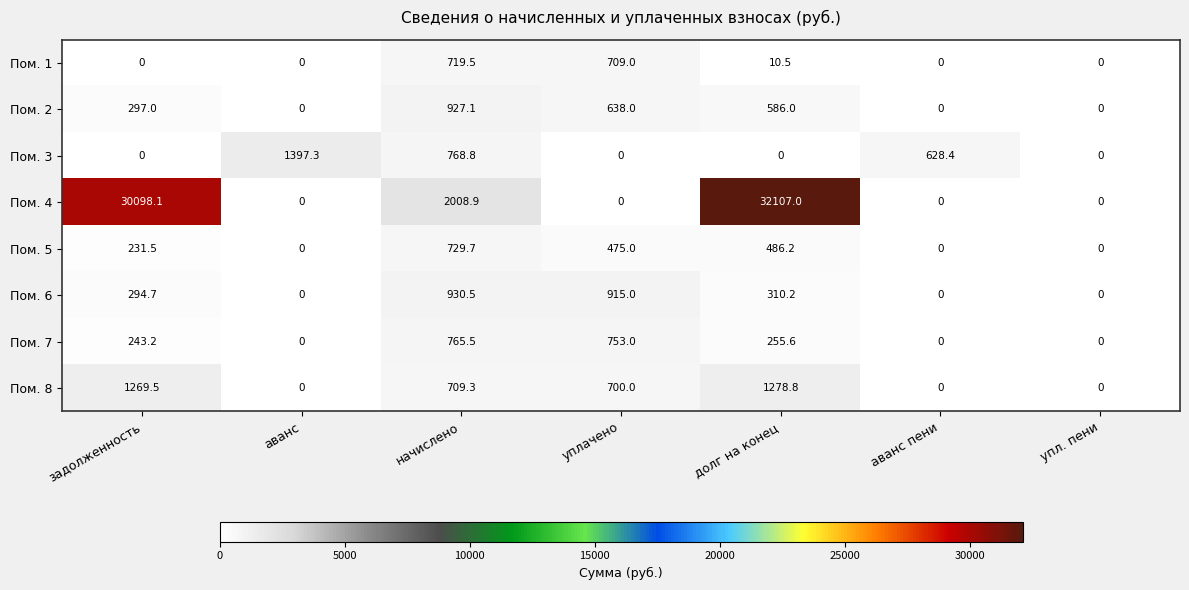

What is the difference between the highest and lowest values at долг на конец?

32107.0